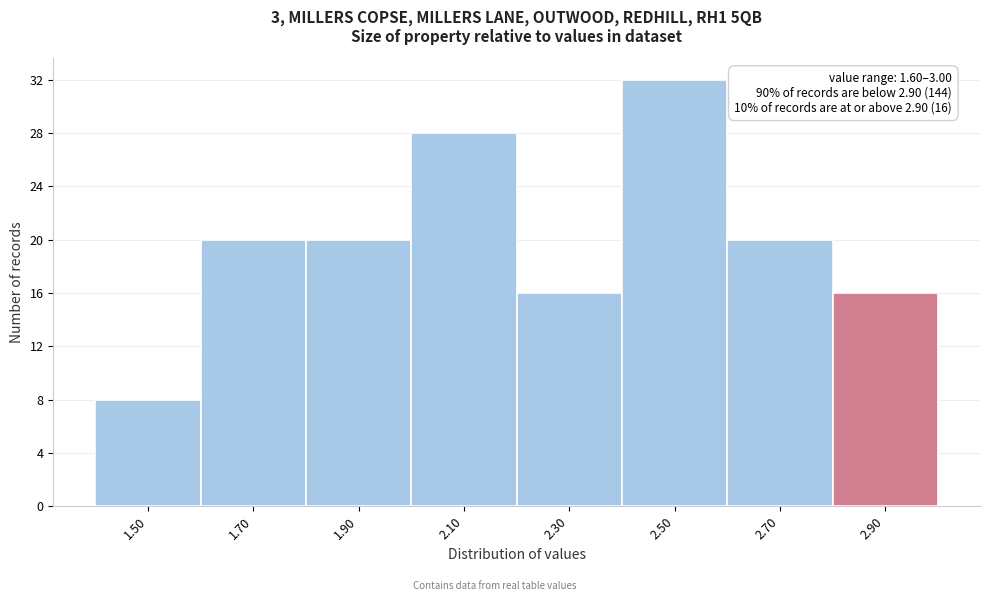

Reading left to right, transcribe all the data shown in this chart.

1.50=8	1.70=20	1.90=20	2.10=28	2.30=16	2.50=32	2.70=20	2.90=16